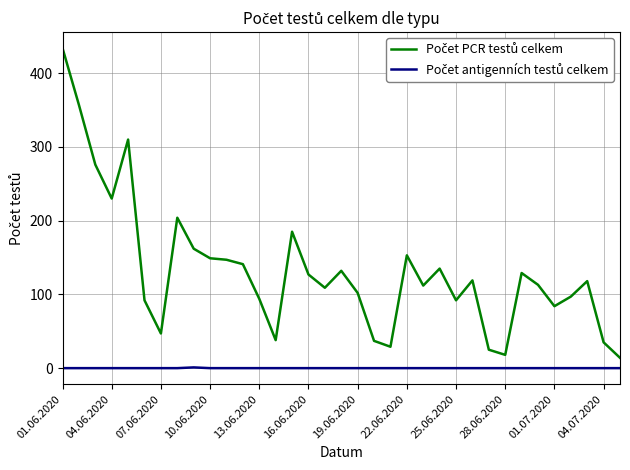

Is this an area chart (filled region under the line)?

No